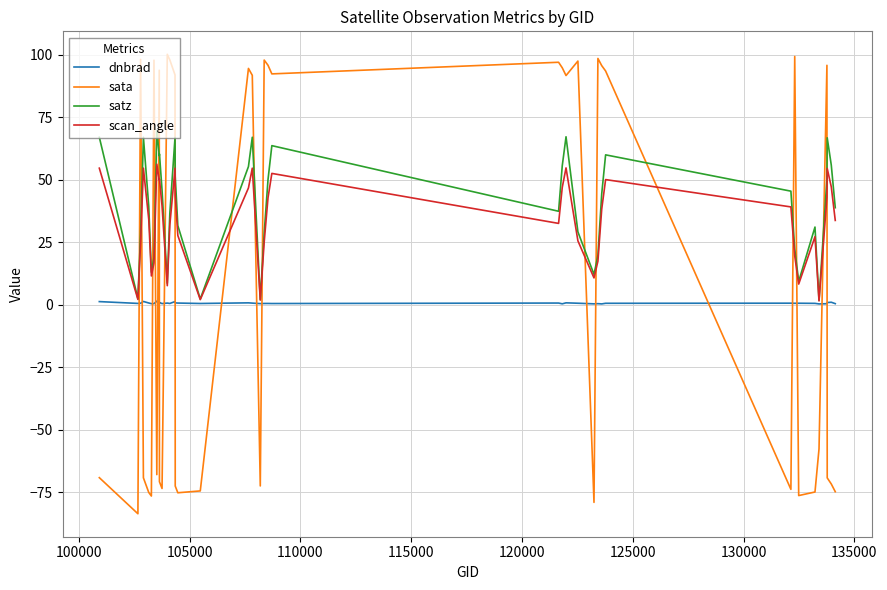

Rank the series by their average value, from highest to lowest.

satz, scan_angle, sata, dnbrad